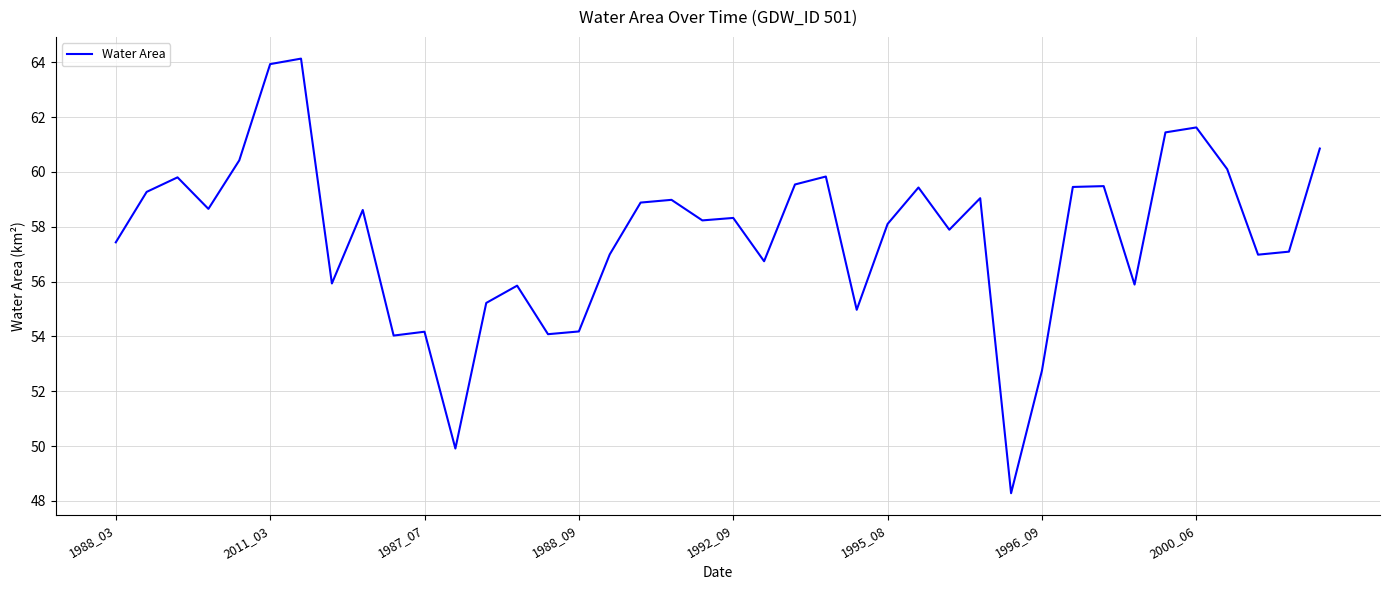

What is the greatest value displayed?

64.1